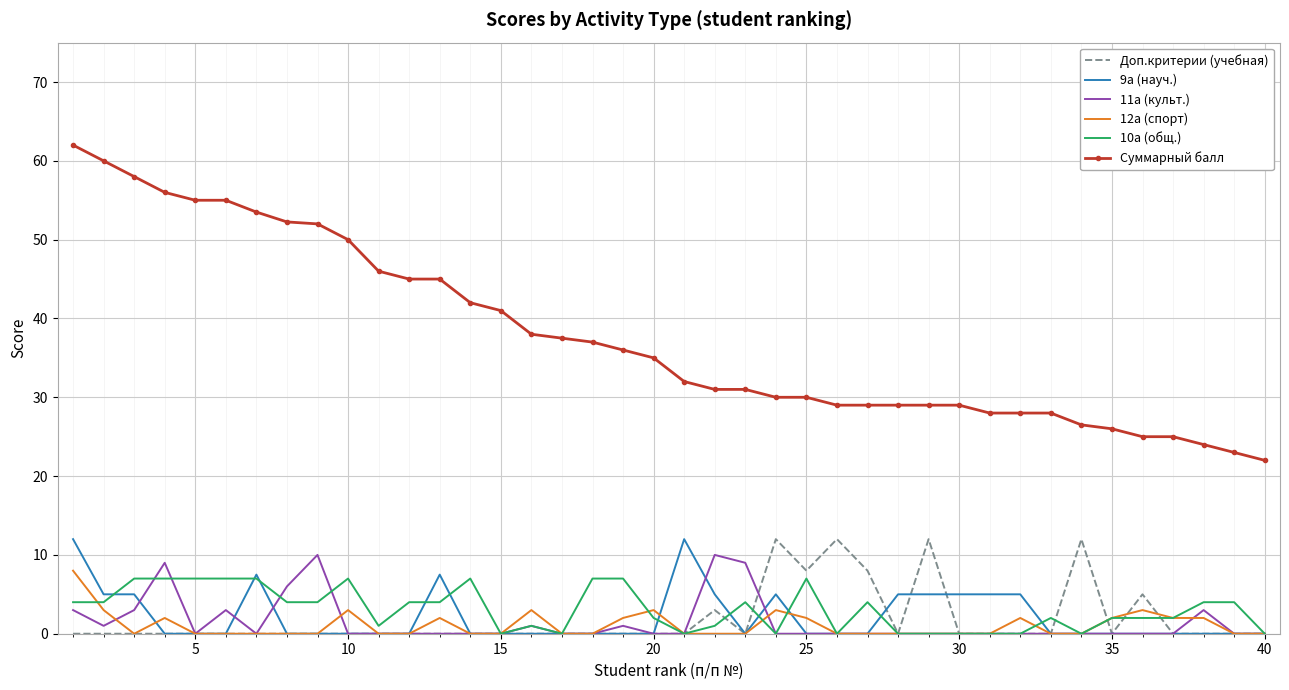

True or false: Суммарный балл and 11а (культ.) intersect in this chart.

False